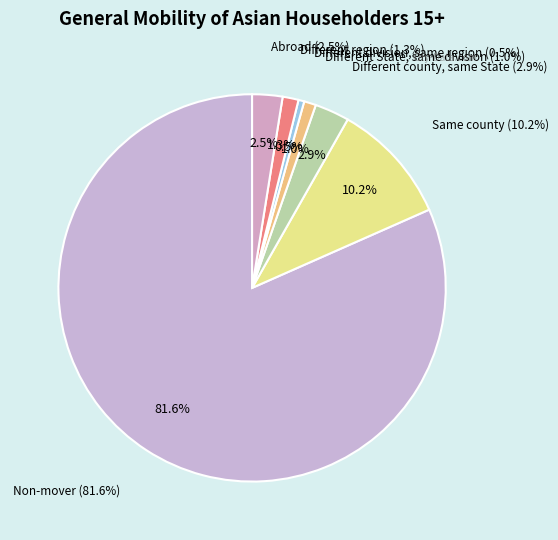

Rank the categories by value from lowest to highest.

Different division, same region, Different State, same division, Different region, Abroad, Different county, same State, Same county, Non-mover